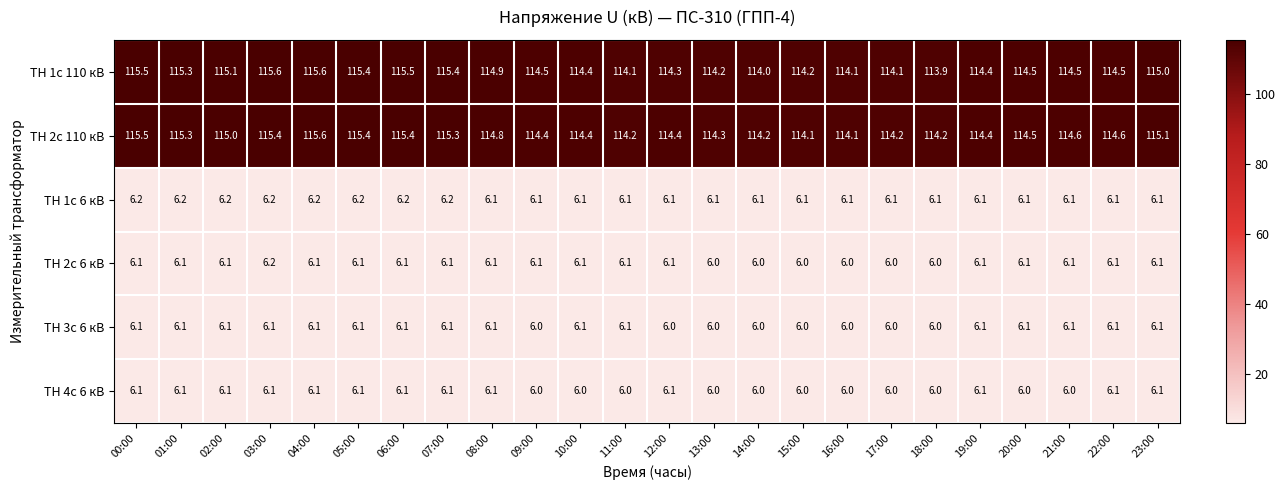

How many data points in ТН 1с 110 кВ are less than 114?

1